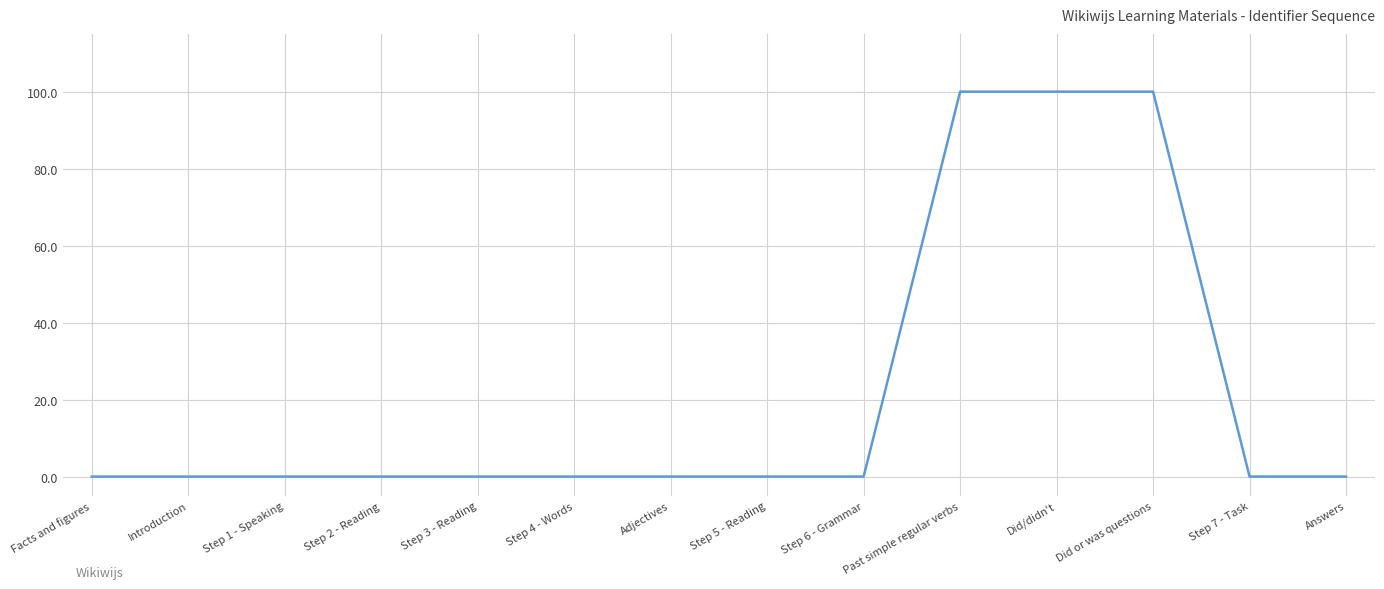

Does the chart display data point markers on the line(s)?

No